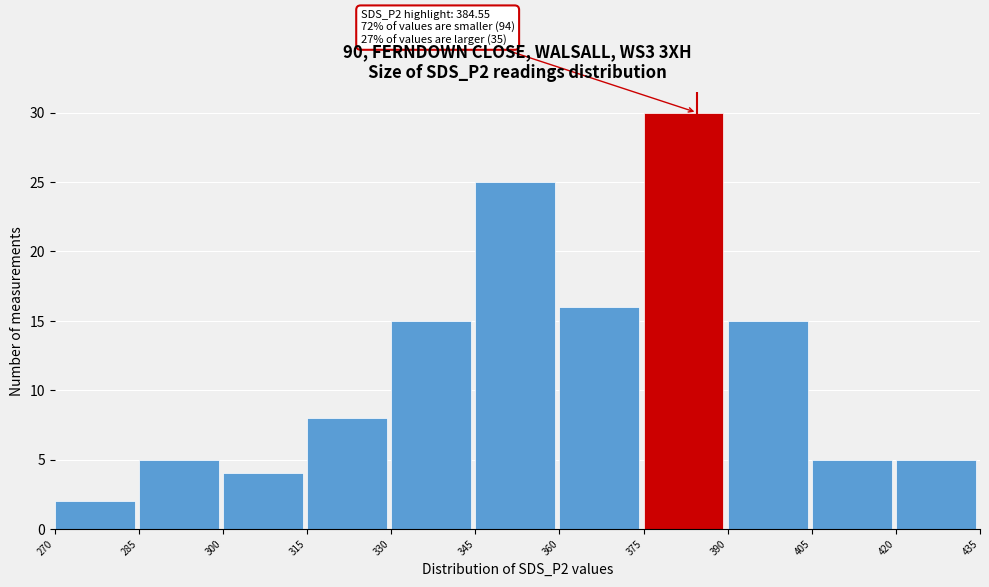

Over which range of the x-axis is the bar tallest?

375 to 390